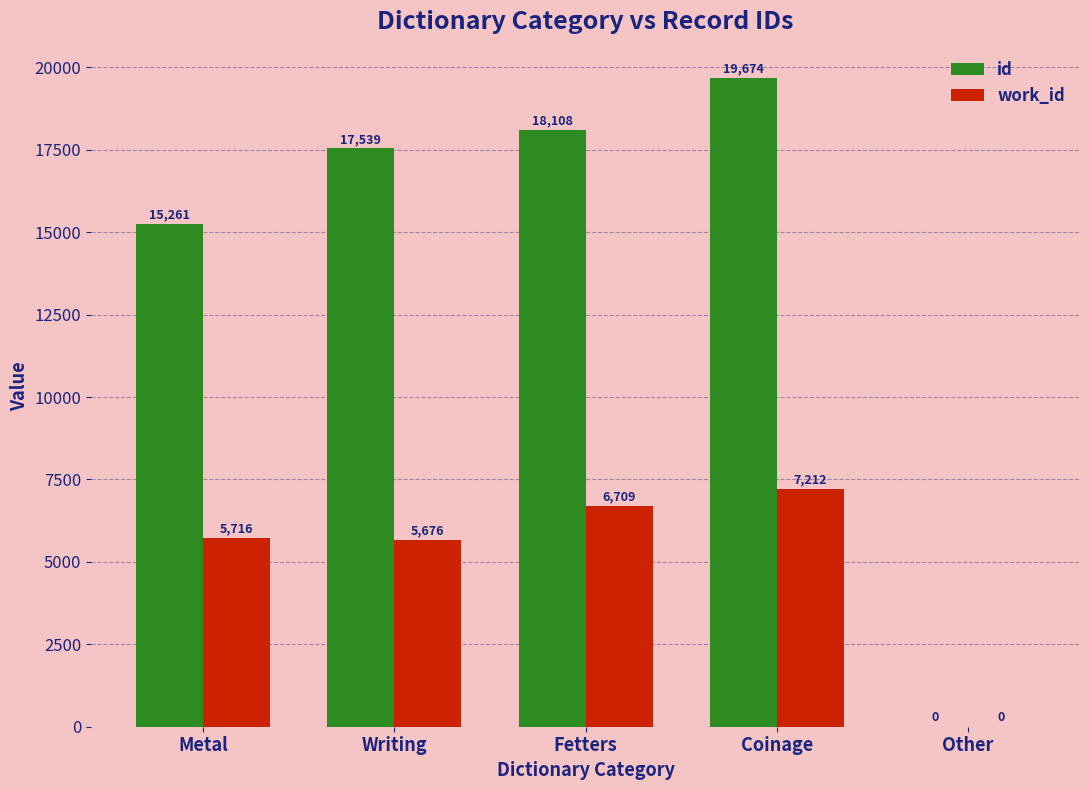

The work_id series shows 2480 at Coinage. True or false?

False